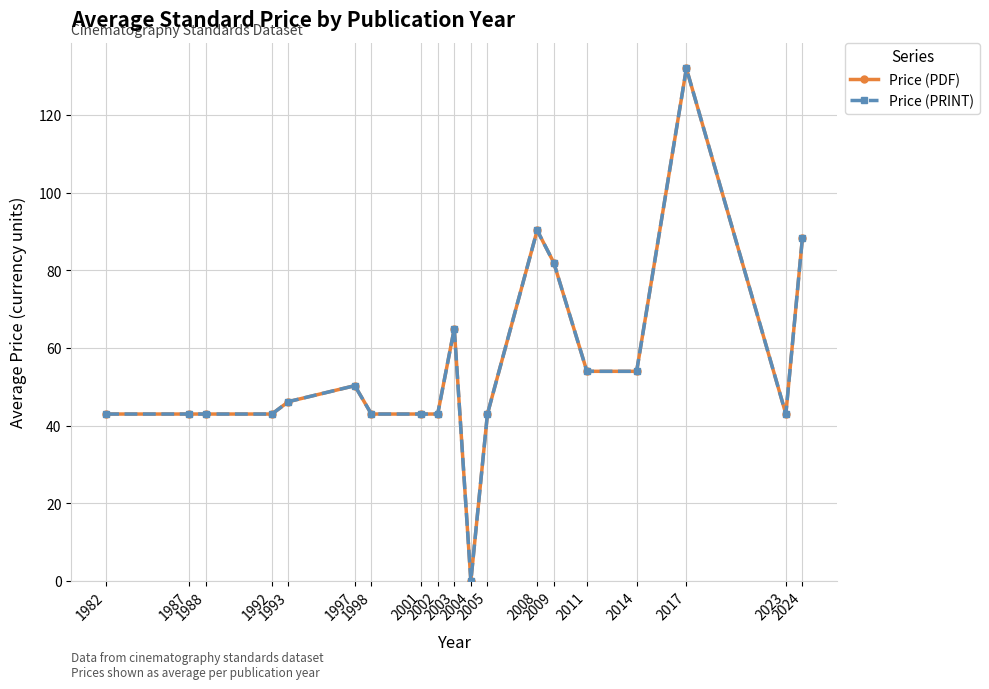

How many lines are shown in the chart?

2